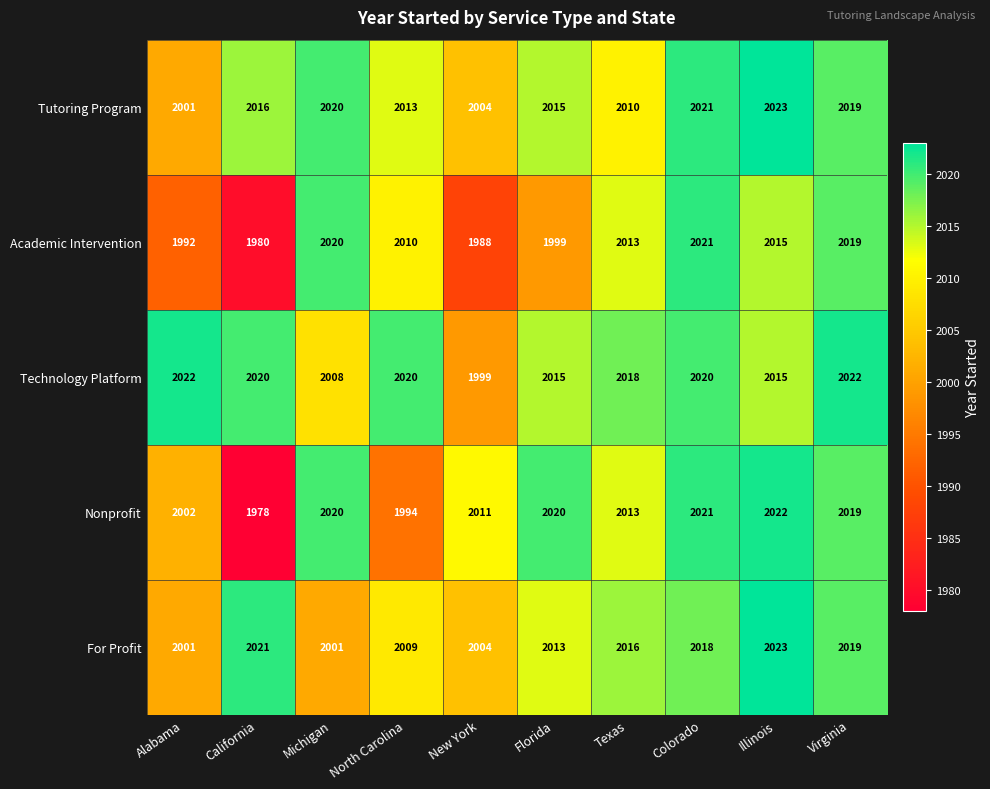

Which series has the widest spread of values?

Nonprofit